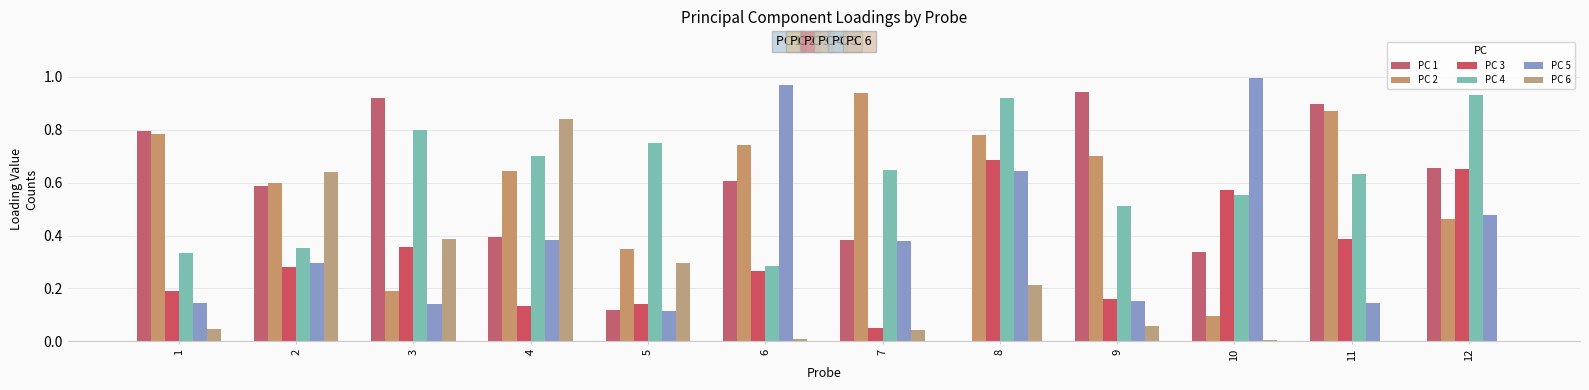

What is the difference between the maximum and second lowest values in the PC 3 series?

0.6